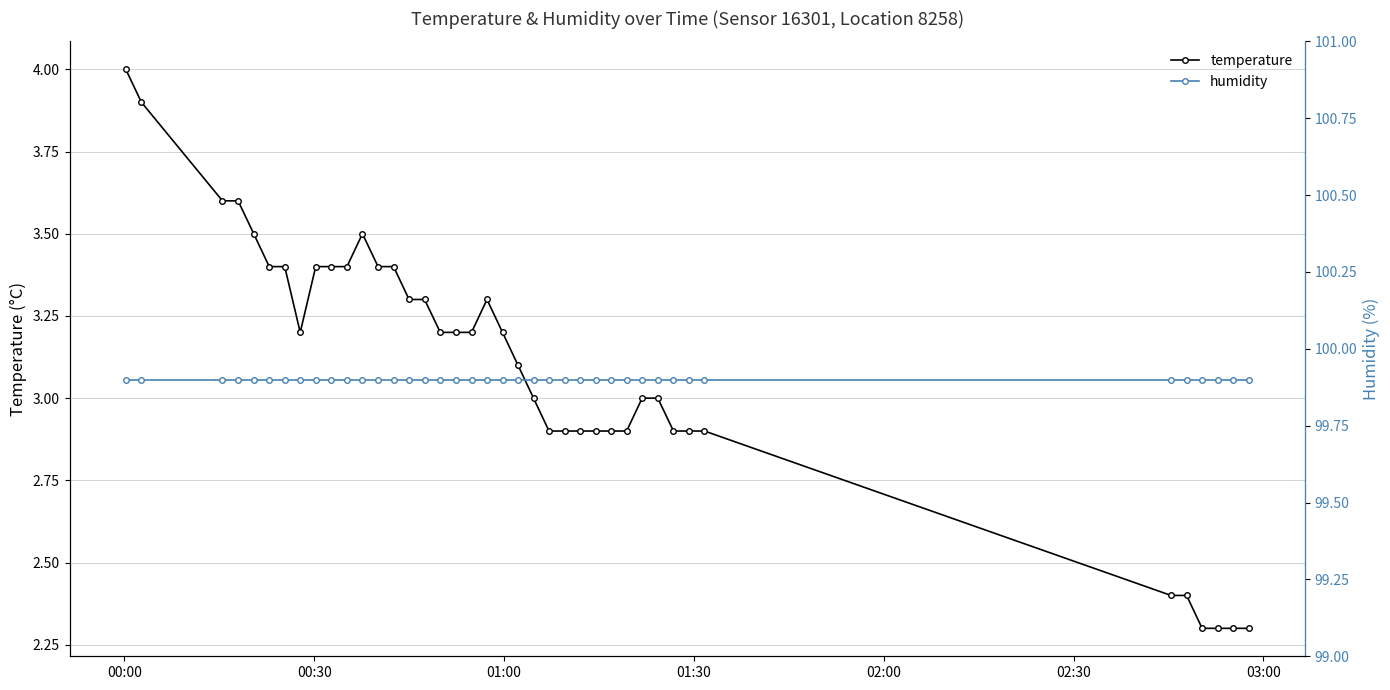

What is the sum of all temperature values?

124.0